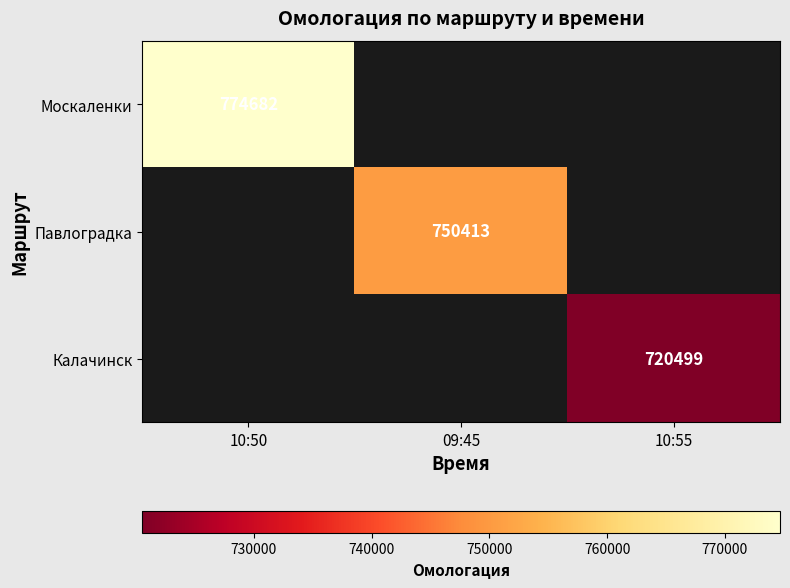

True or false: Москаленки has a value of 774682 at 10:50.

True